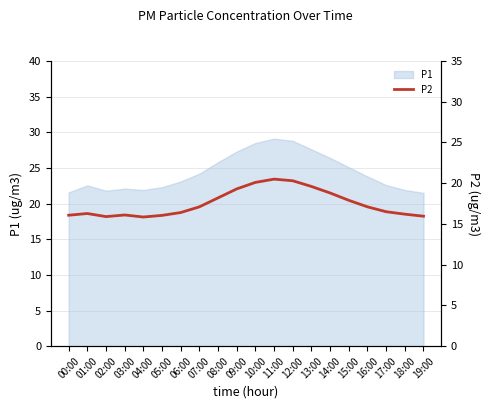

The chart shows a value of 10.2 at 04:00. True or false?

False